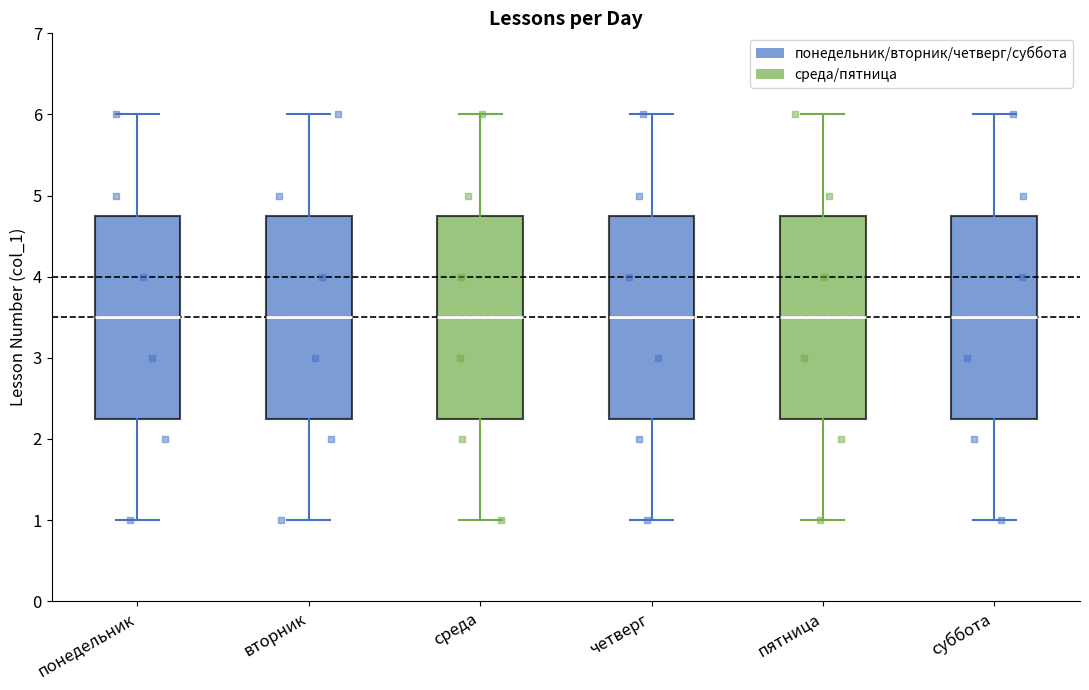

Where is the lower edge of the box for среда on the y-axis? The values are not printed on the chart, so give them approximately, as read against the axis.

2.3